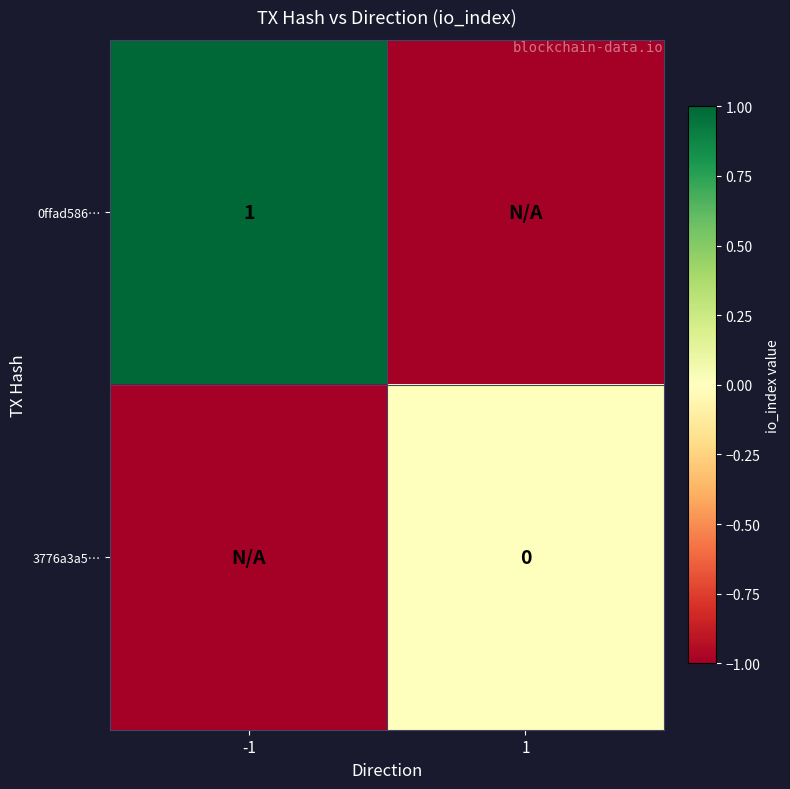

The value of 0ffad586… at 1 is 0. True or false?

False